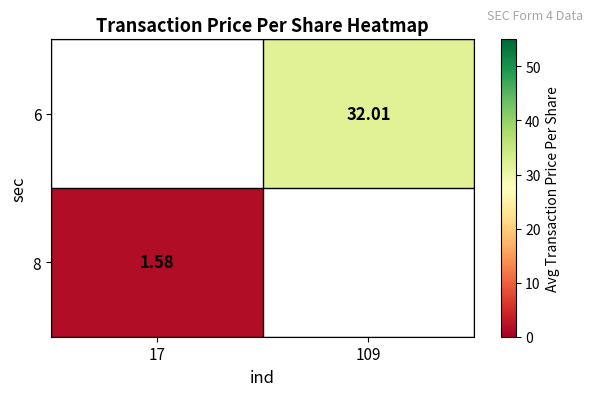

At which category does the chart reach its peak across all series?

109